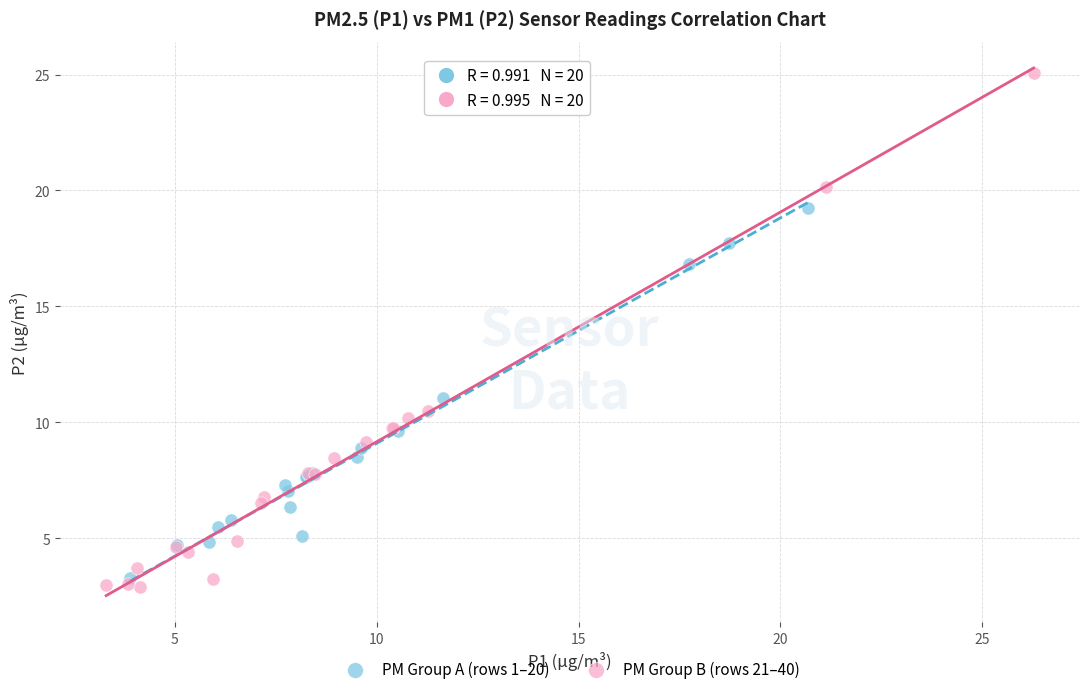

Which series contains the lowest Y value?

PM Group B (rows 21–40)